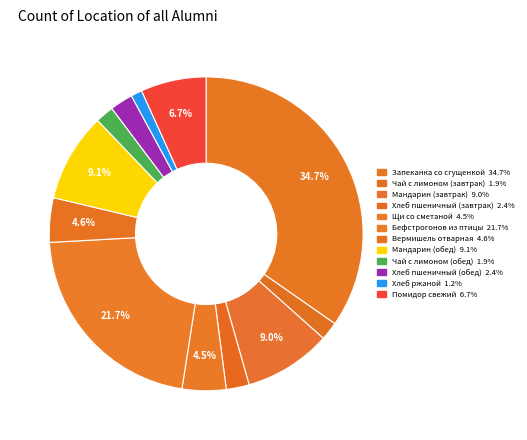

Count the number of slices in the pie.

12